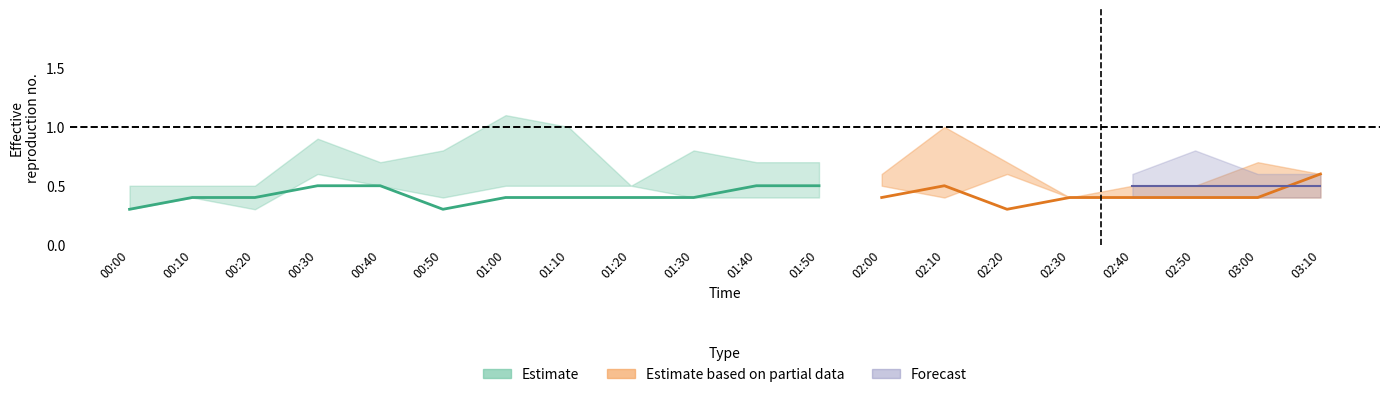

How many data points does each series have?

20